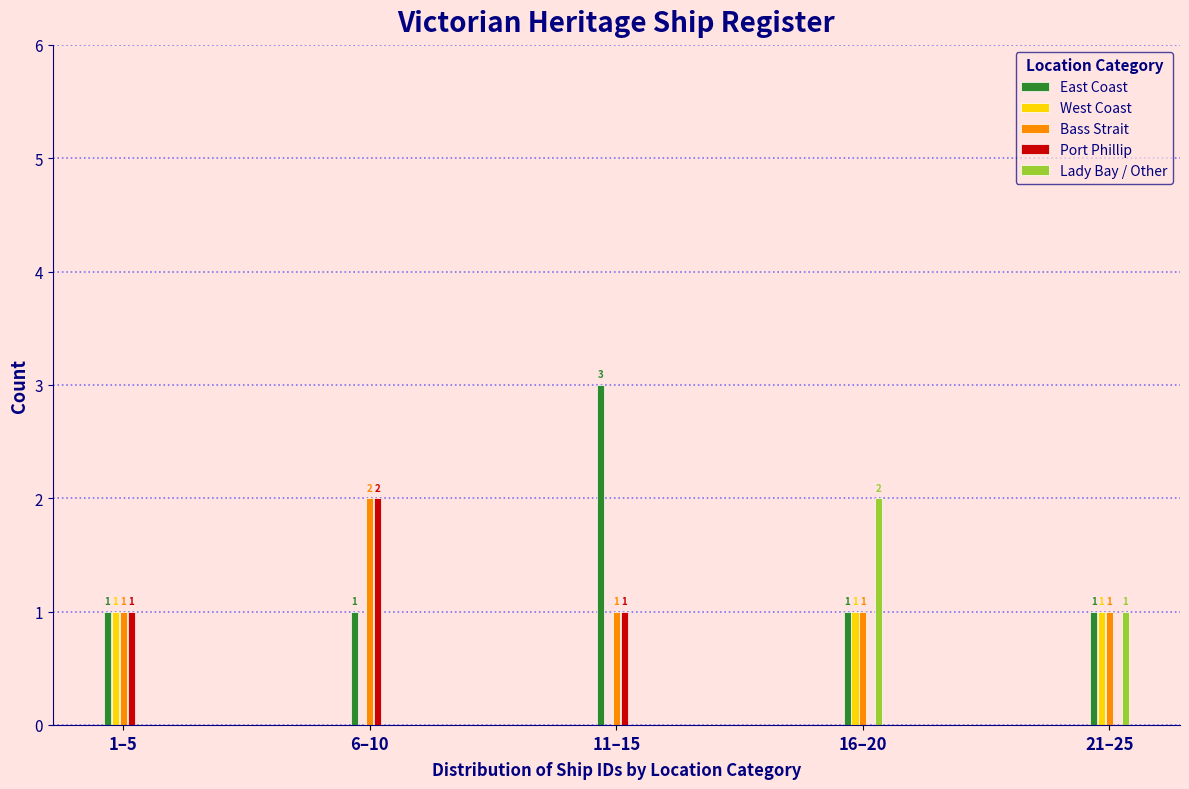

Reading left to right, what are all the values shown in this chart?

East Coast: 1–5=1	6–10=1	11–15=3	16–20=1	21–25=1
West Coast: 1–5=1	6–10=0	11–15=0	16–20=1	21–25=1
Bass Strait: 1–5=1	6–10=2	11–15=1	16–20=1	21–25=1
Port Phillip: 1–5=1	6–10=2	11–15=1	16–20=0	21–25=0
Lady Bay / Other: 1–5=0	6–10=0	11–15=0	16–20=2	21–25=1